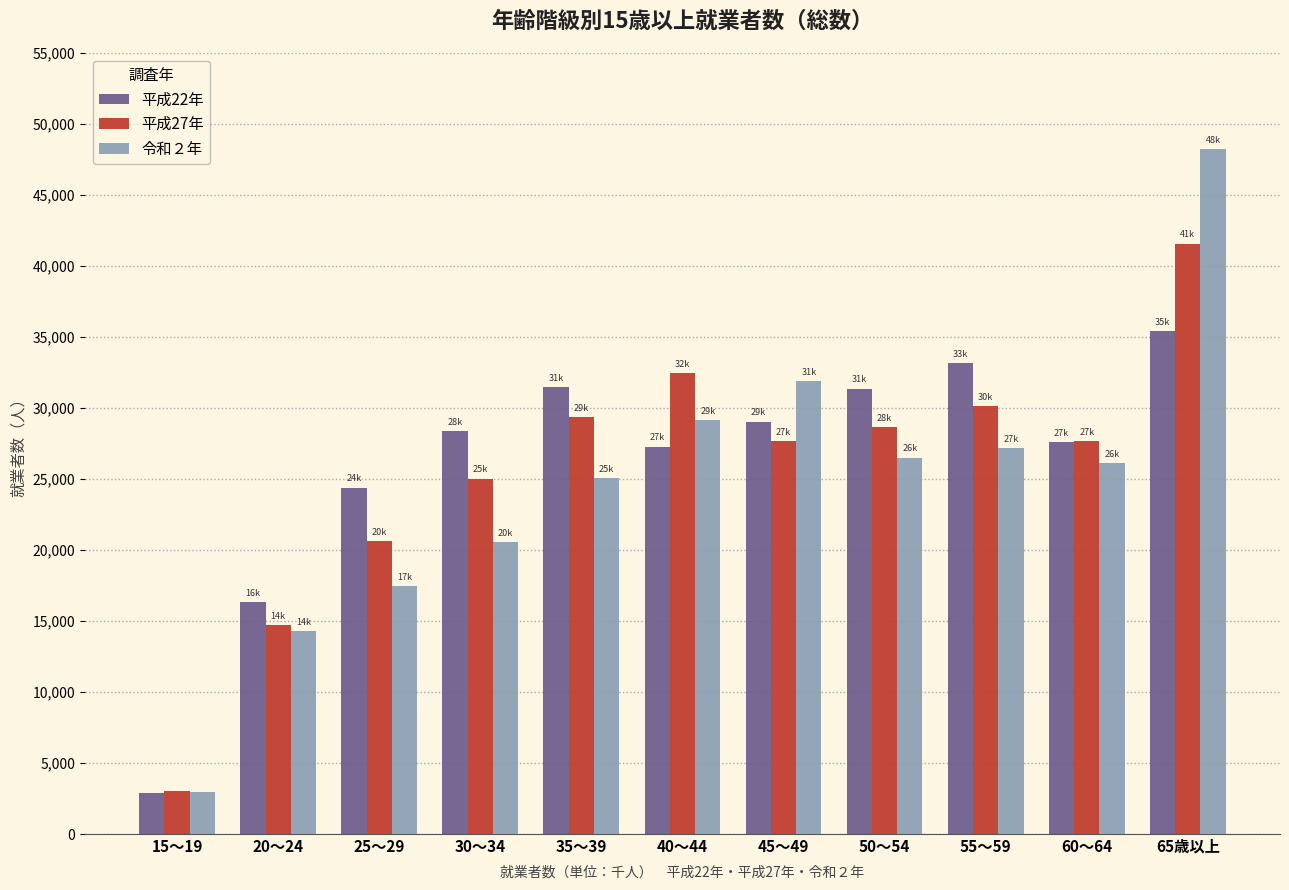

What is the average value of the 平成27年 series?

25539